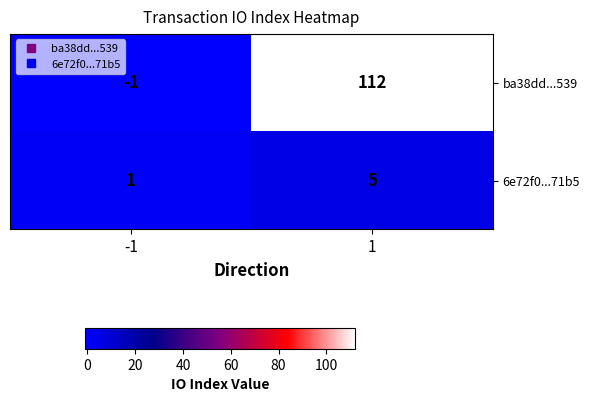

What is the approximate value of 6e72f0...71b5 at 1?

5